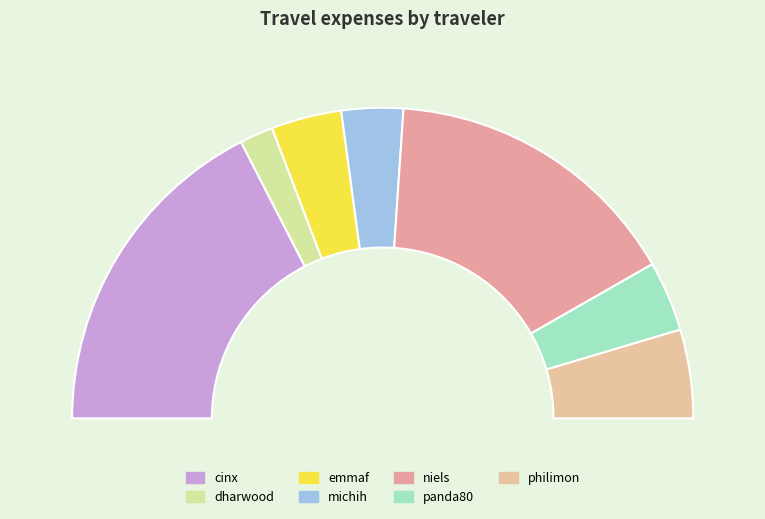

Rank the categories by value from highest to lowest.

cinx, niels, philimon, emmaf, panda80, michih, dharwood